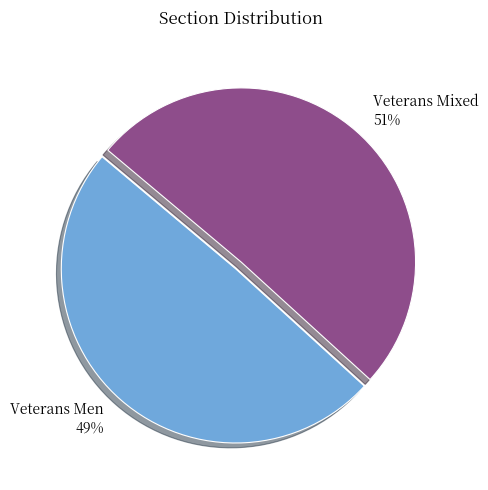

Which slice is the largest?

Veterans Mixed